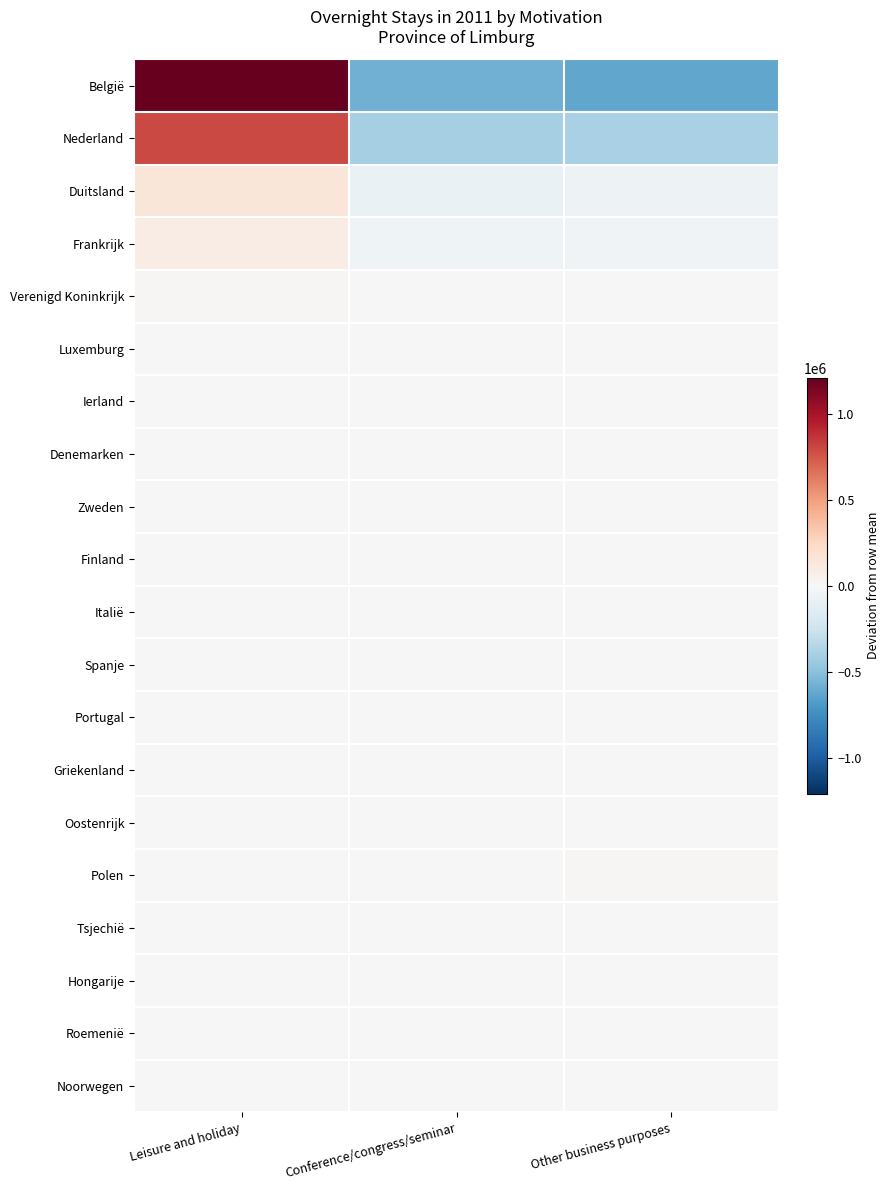

Count the number of data series in this chart.

20